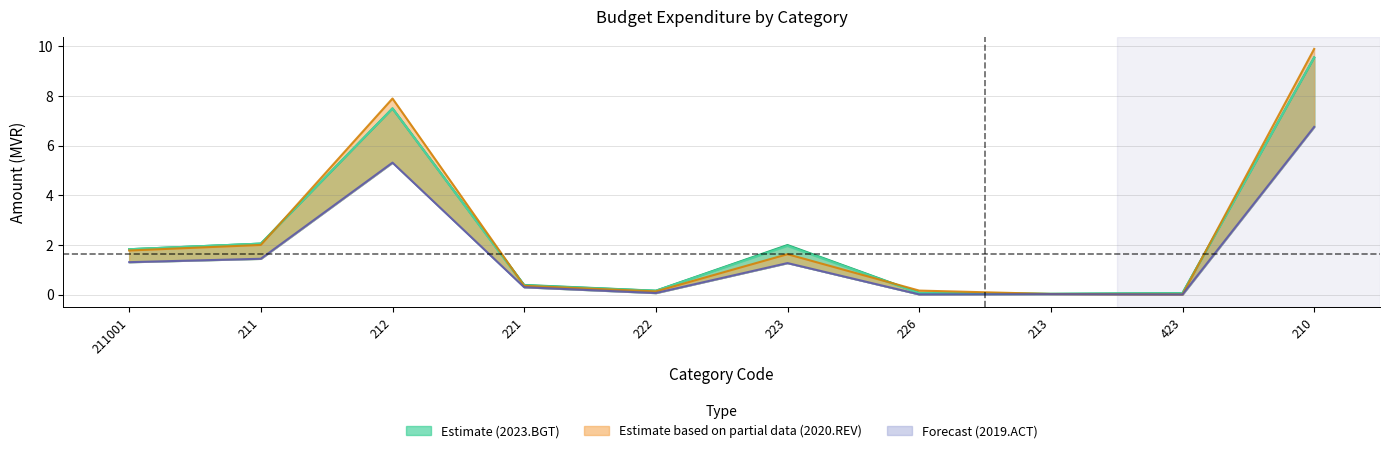

How many data points in 2019.ACT are above 1?

5